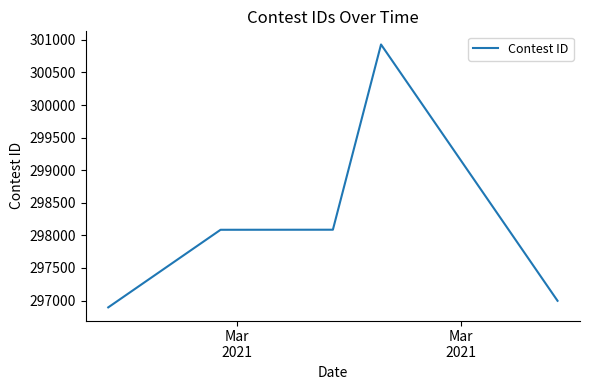

What is the maximum value shown in the chart?

300930